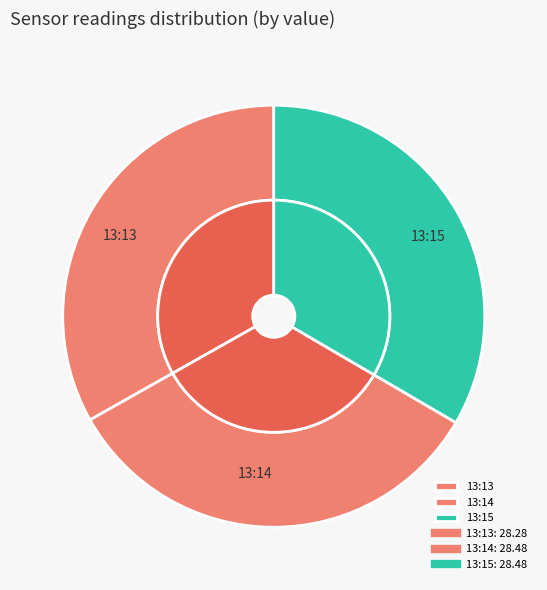

Count the number of slices in the pie.

3